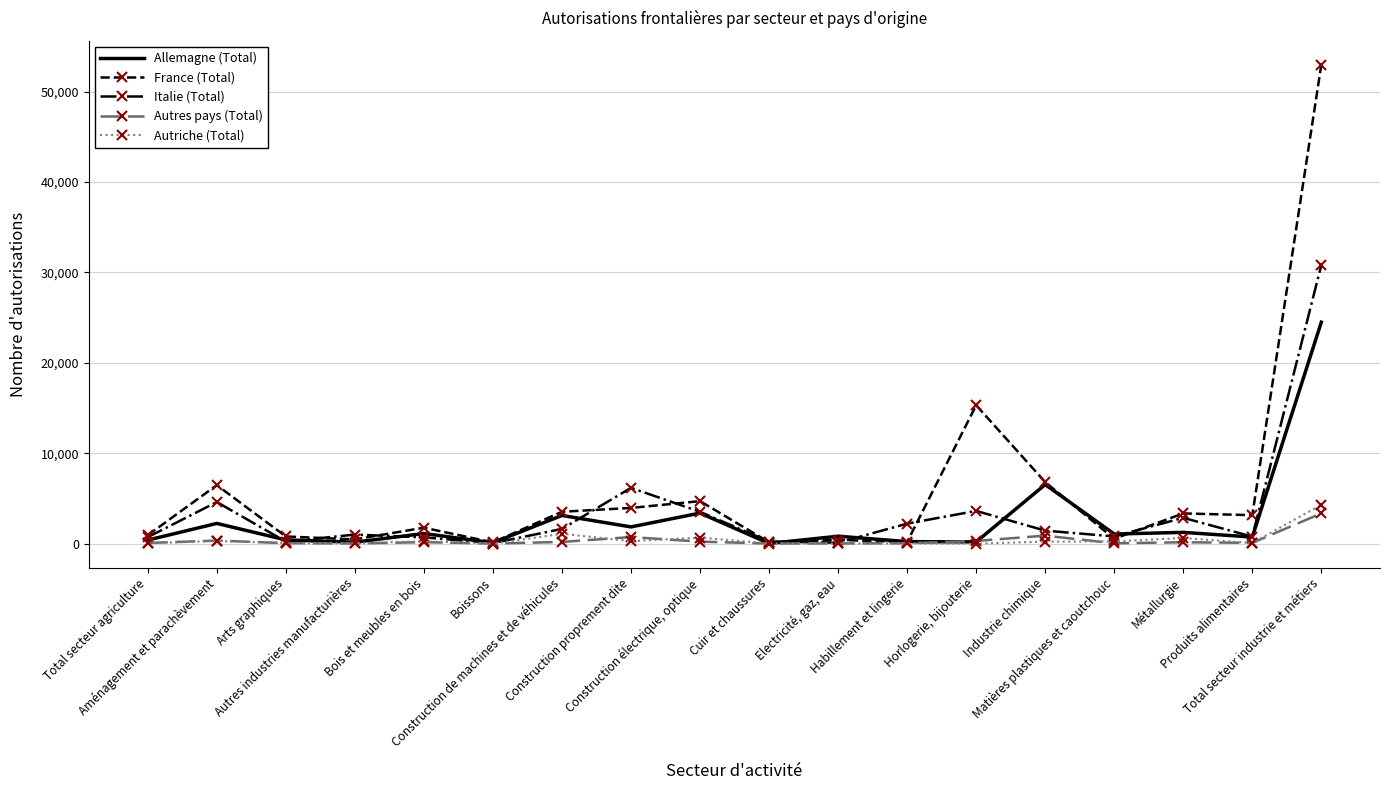

Is the value of Autres pays (Total) at Bois et meubles en bois greater than the value of France (Total) at Total secteur industrie et métiers?

No